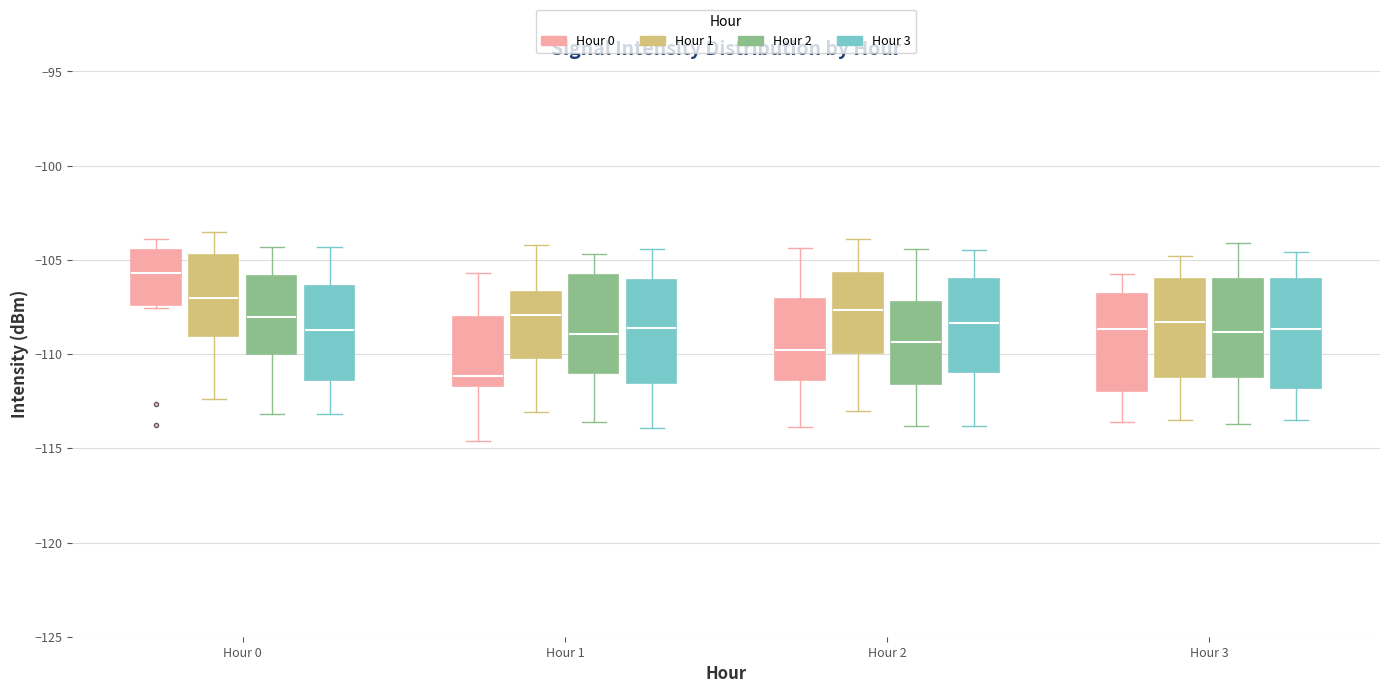

Which box's median line is the lowest?

Hour 1 (Hour 0)